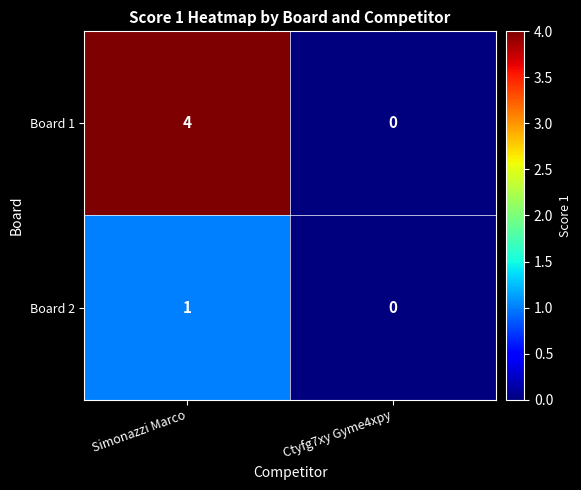

How many data points in Board 2 are less than 1?

1